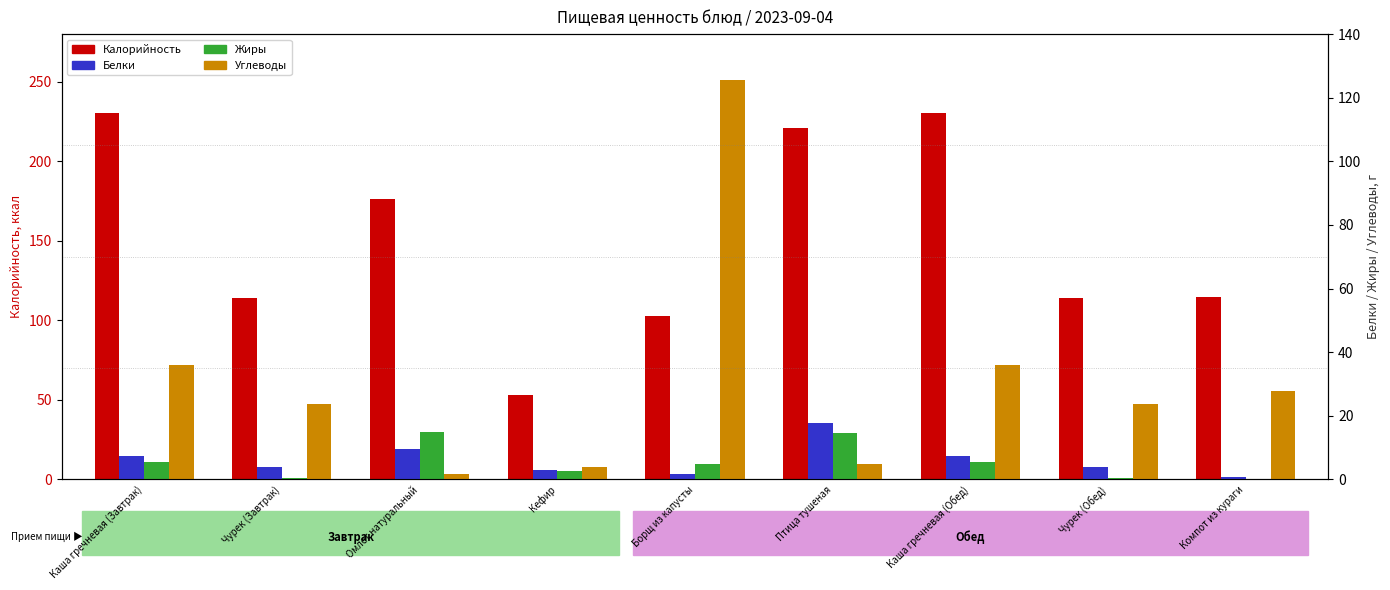

What position from the left is Чурек (Завтрак)?

2